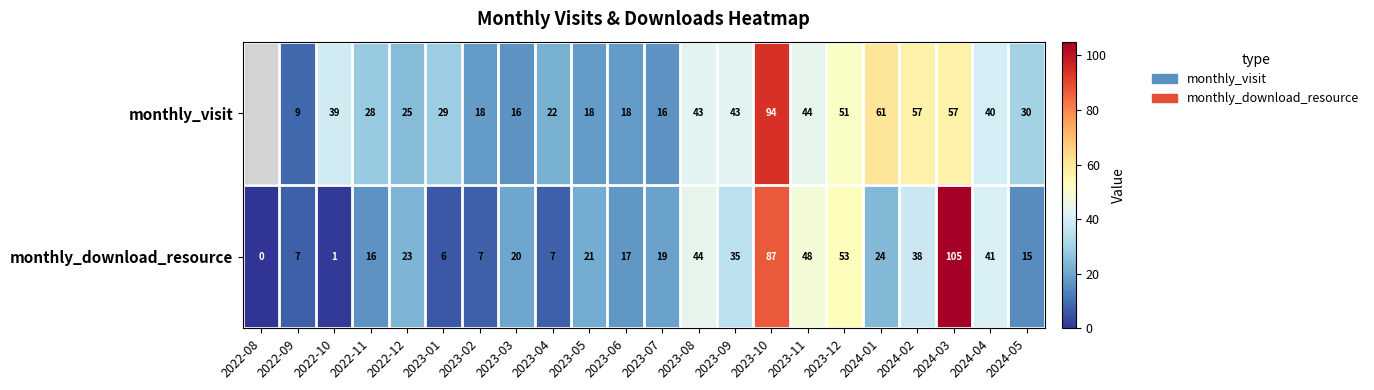

At which label does monthly_download_resource first exceed 21?

2022-12